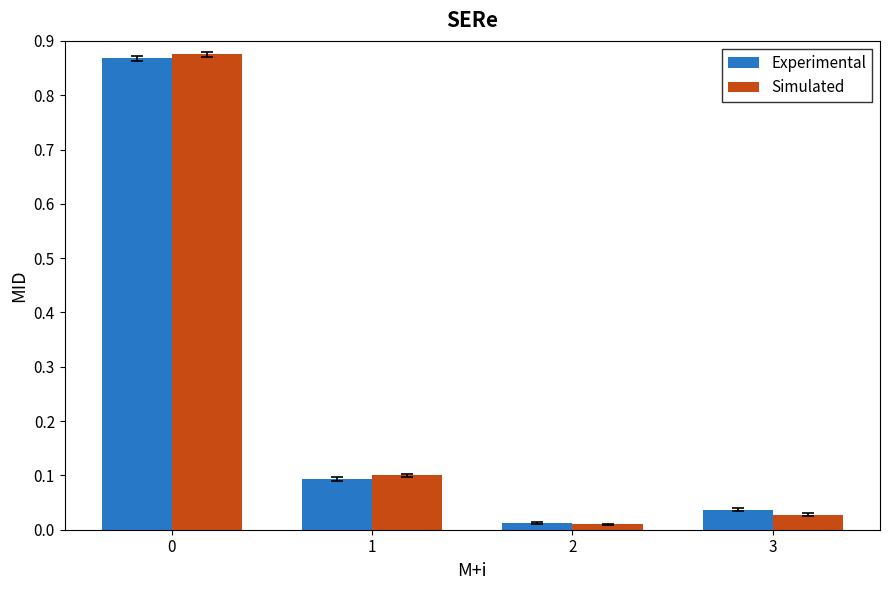

Between 0 and 3, which series saw the biggest shift?

Simulated